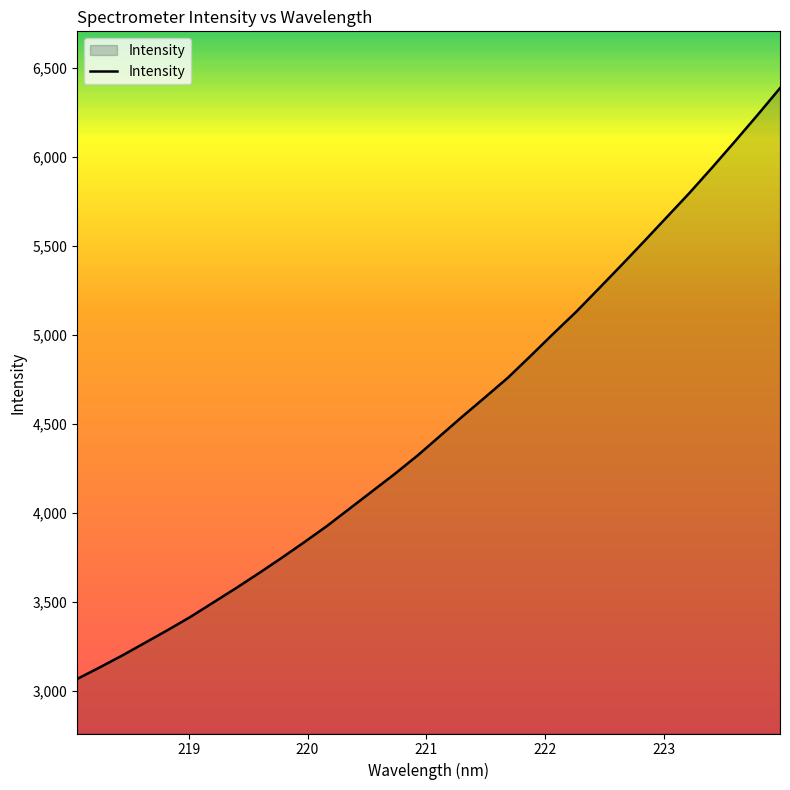

What is the greatest value displayed?

6385.6